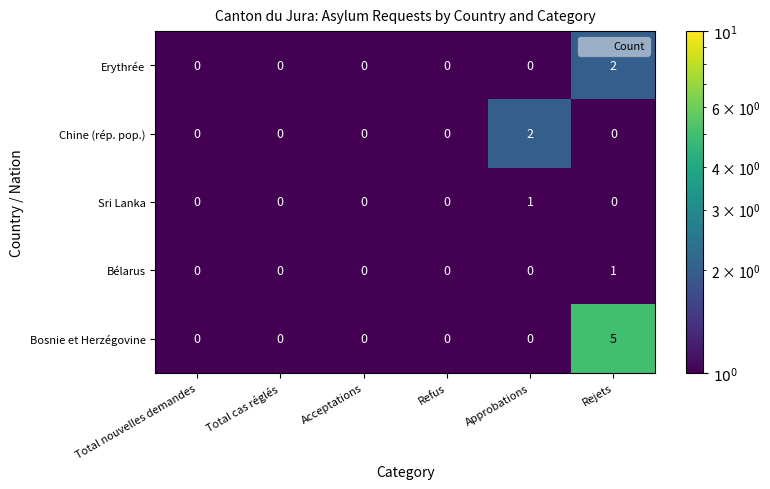

At which category is the sum across all series the highest?

Rejets